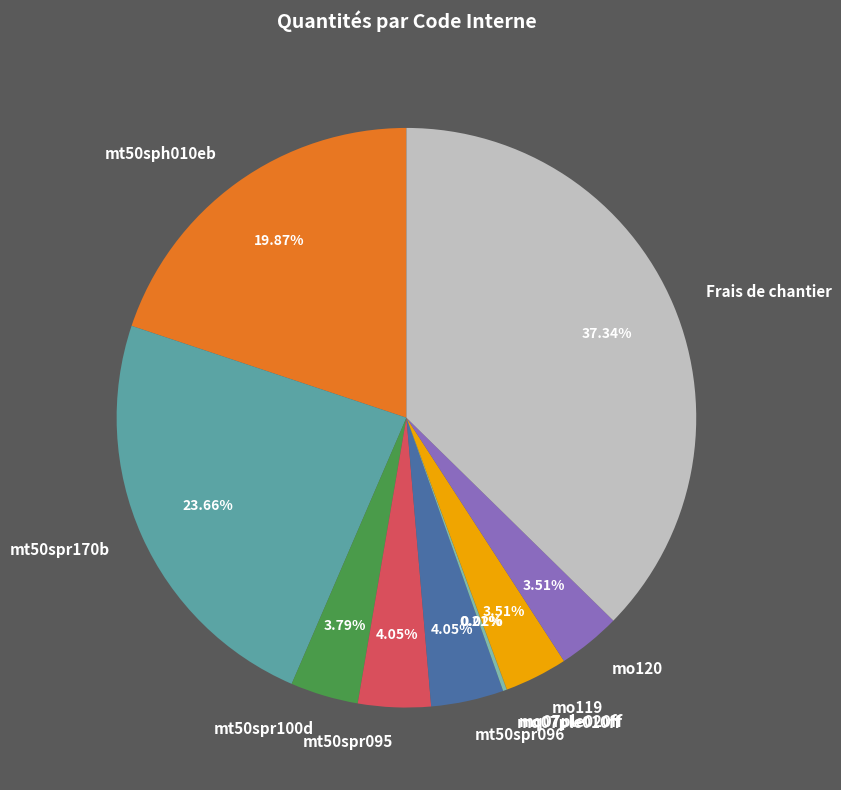

Is the sum of Frais de chantier and mt50sph010eb greater than half?

Yes